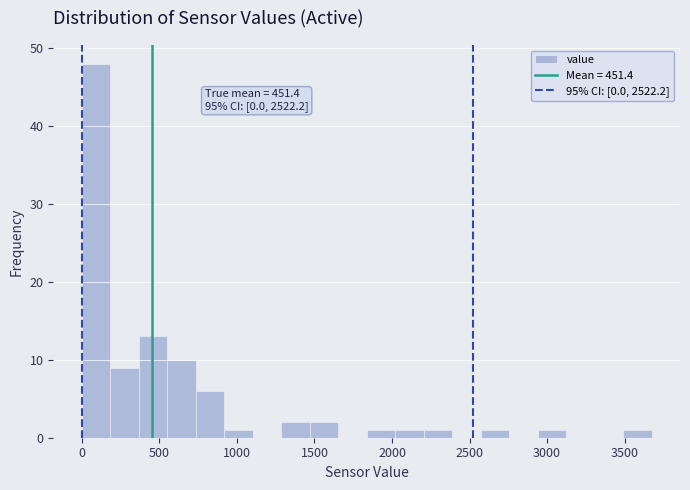

Read against the x-axis, roughly where is the centre of the tallest bar?

100